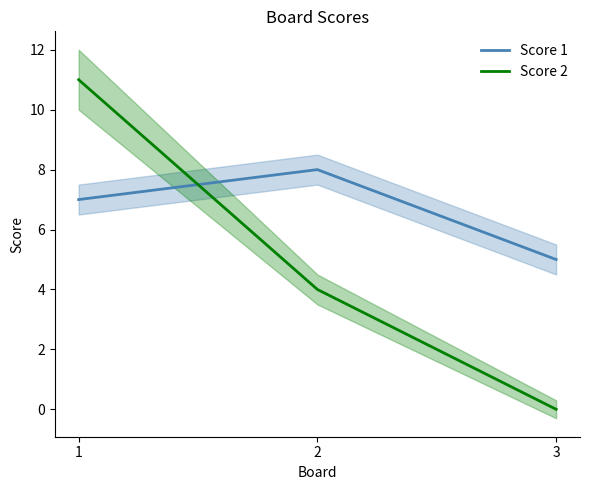

What is the difference between the Score 1 values at 3 and 2?

3